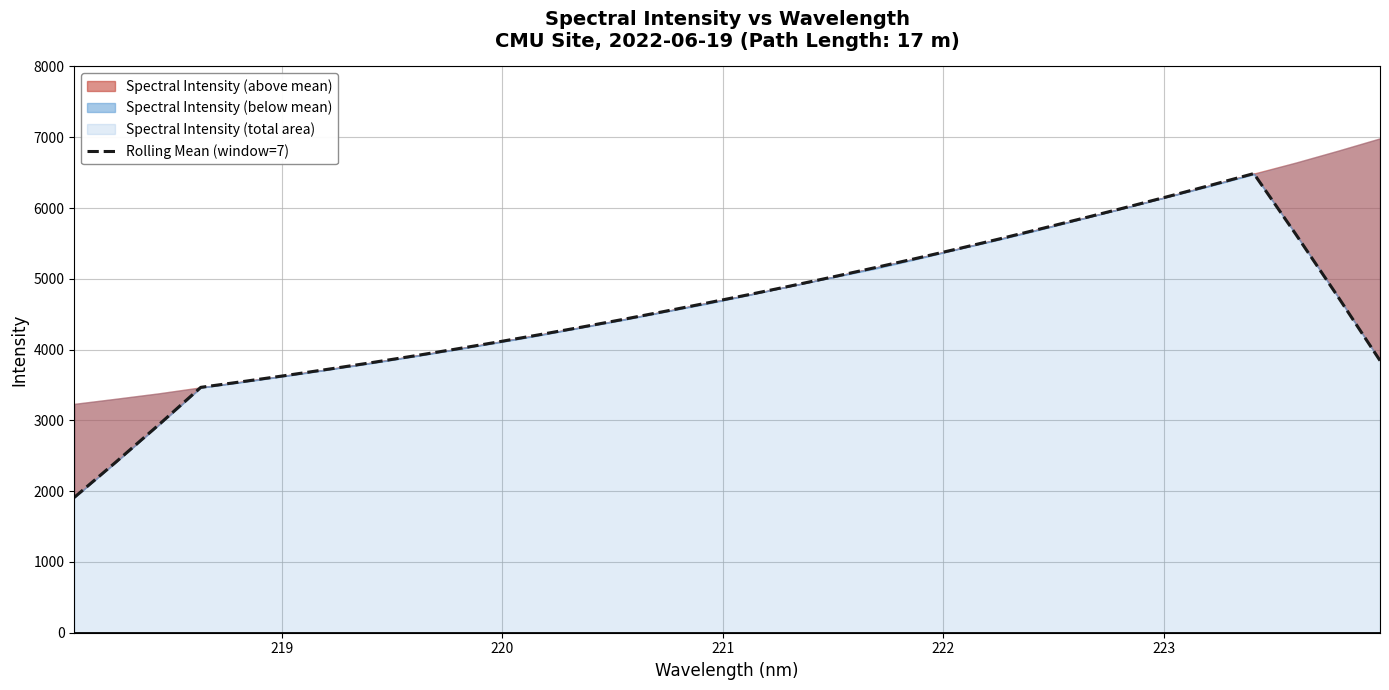

Reading left to right, what are all the values shown in this chart?

1911.9	2417.9	2936.0	3466.6	3548.2	3632.7	3720.5	3810.9	3904.7	4002.1	4102.5	4206.6	4313.6	4424.3	4539.1	4656.6	4775.9	4899.3	5026.6	5157.3	5291.1	5428.4	5569.7	5715.6	5863.7	6014.1	6168.5	6326.0	6486.6	5627.9	4747.2	3844.7